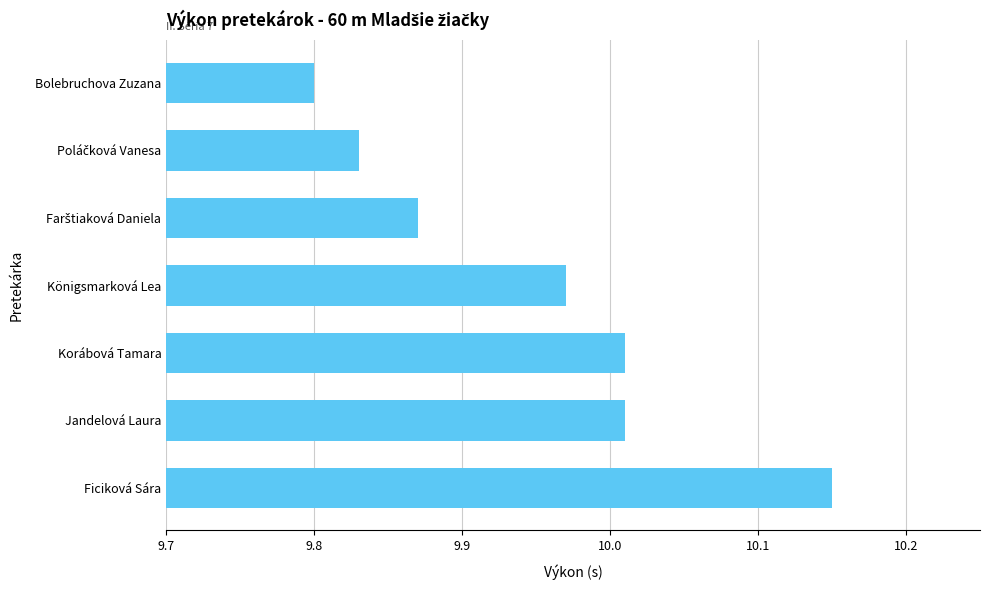

Where is the data nearest to the value 9?

Bolebruchova Zuzana